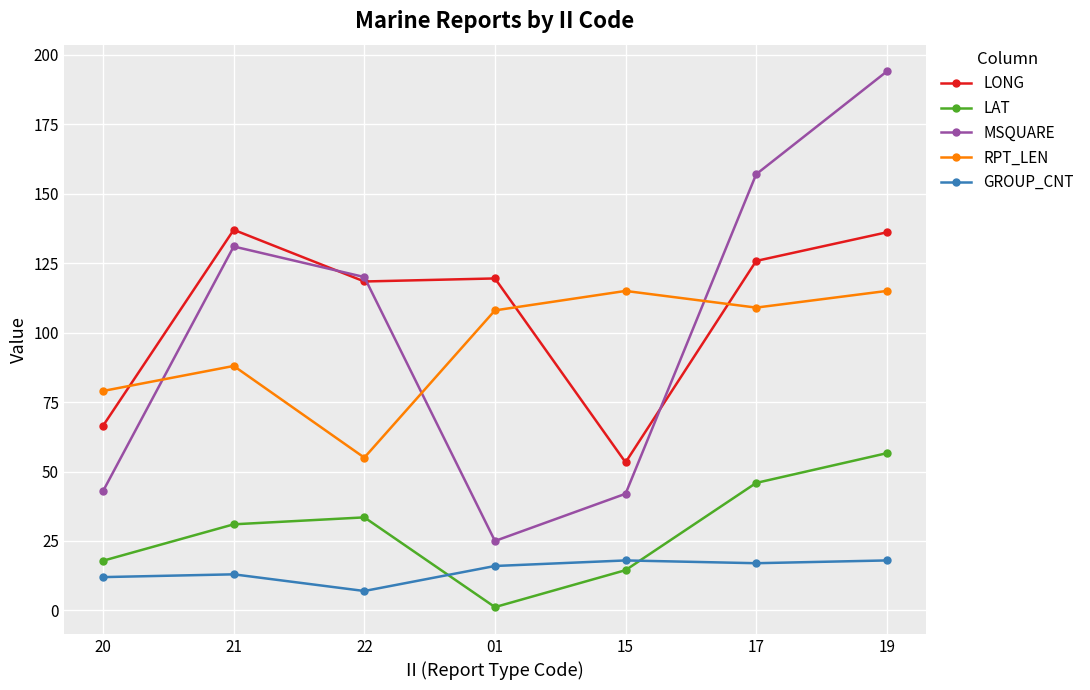

True or false: RPT_LEN and LAT intersect in this chart.

False